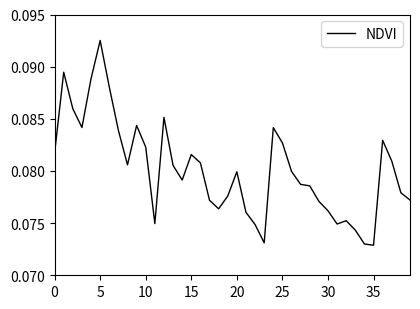

How many lines are shown in the chart?

1